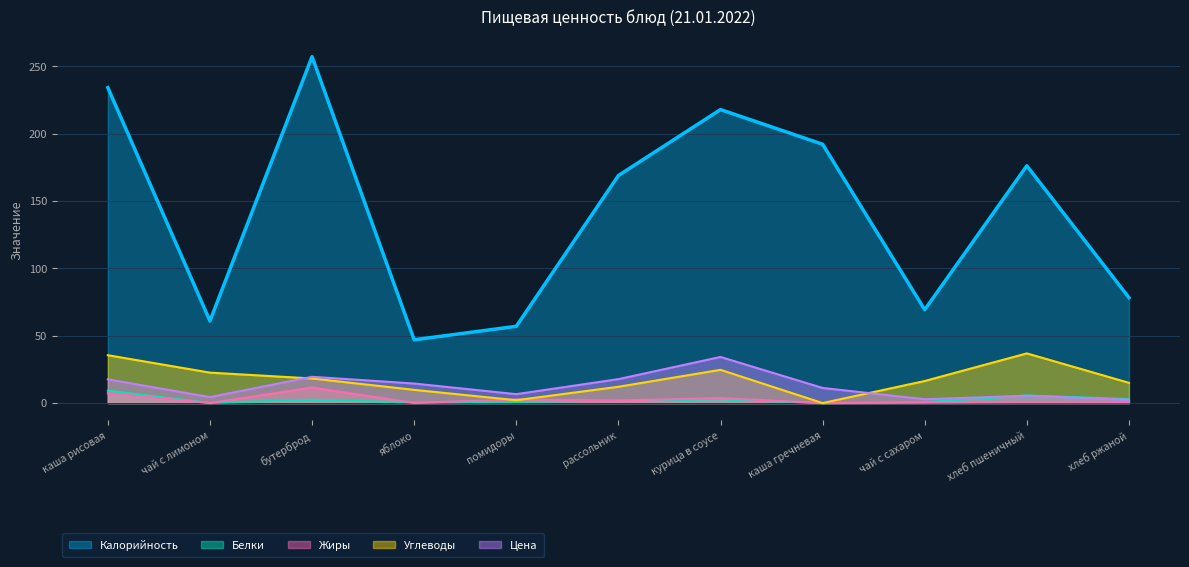

The value of Углеводы at хлеб пшеничный is 36.9. True or false?

True